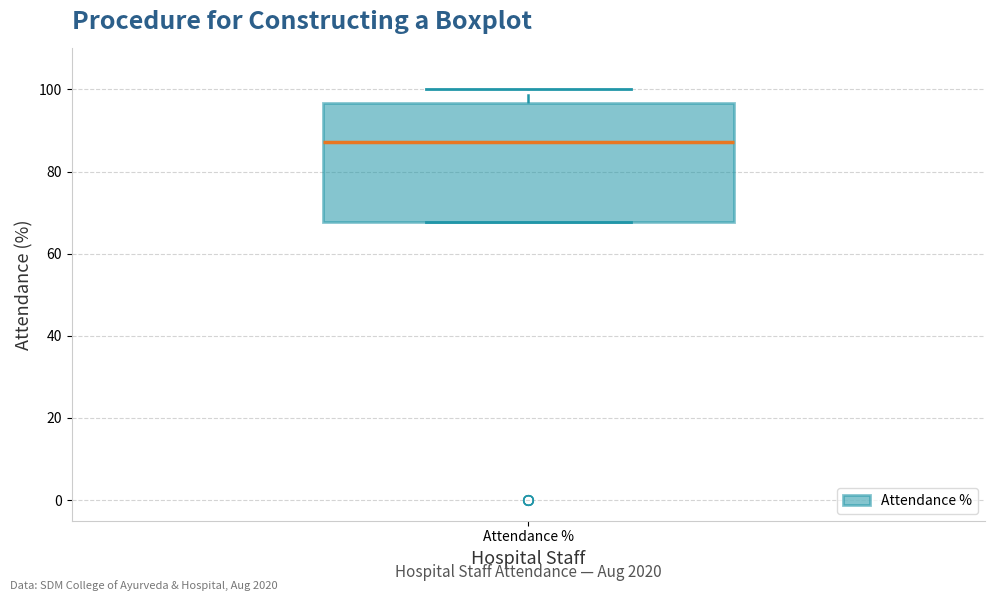

Read this box plot against the y-axis: the position of the median line, the range covered by the box, and the ends of both whiskers. The values are not printed on the chart, so give them approximately, as read against the axis.

median 88, box 68 to 96, whiskers 68 to 100